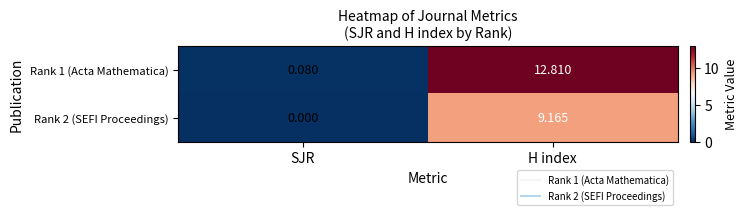

Between SJR and H index, which series saw the biggest shift?

Rank 1 (Acta Mathematica)